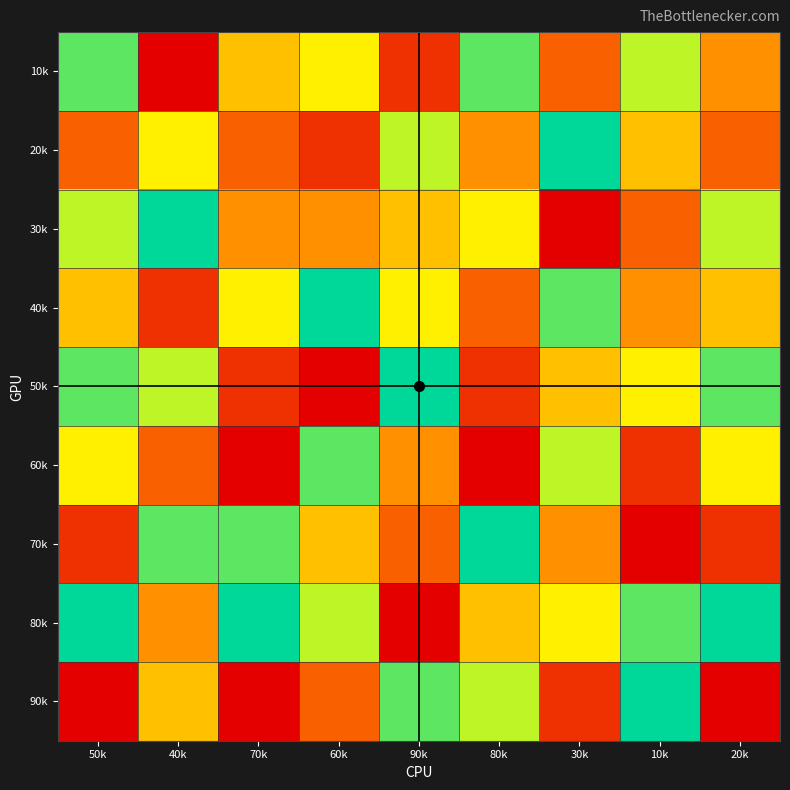

At which category is the sum across all series the highest?

50k